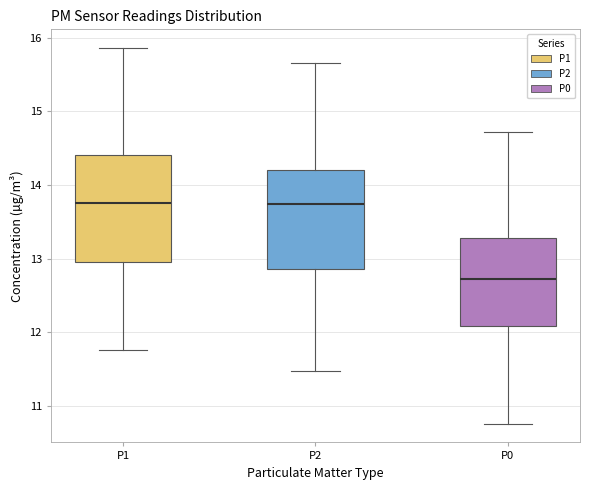

Where is the lower edge of the box for P2 on the y-axis? The values are not printed on the chart, so give them approximately, as read against the axis.

12.9